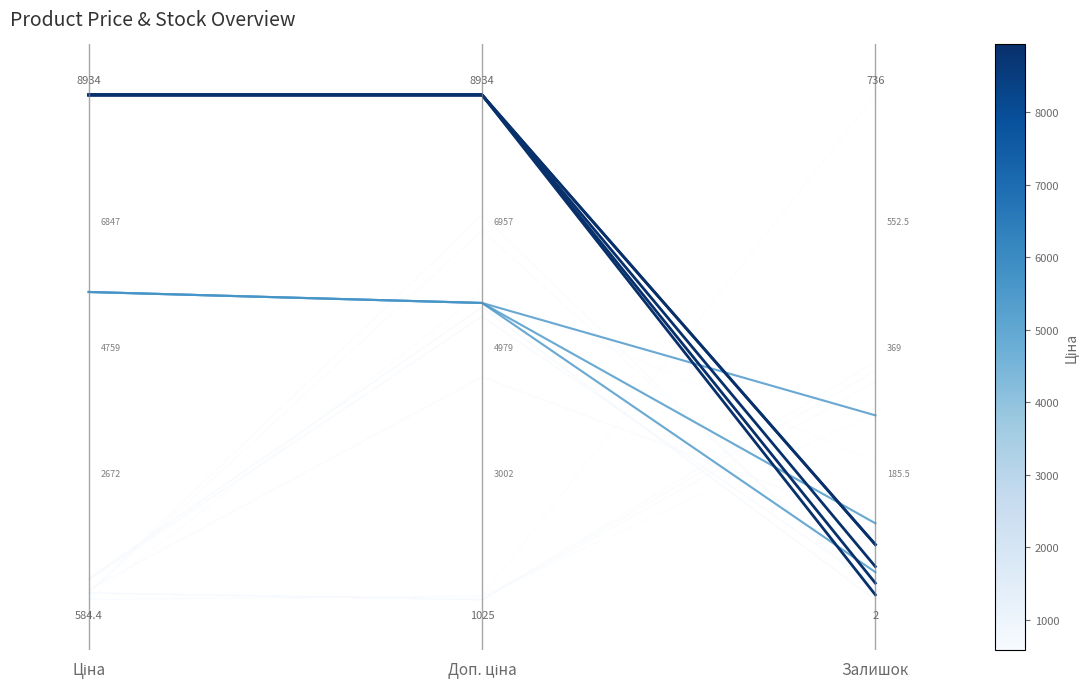

Rank the categories by value from lowest to highest.

Ціна, Доп. ціна, Залишок